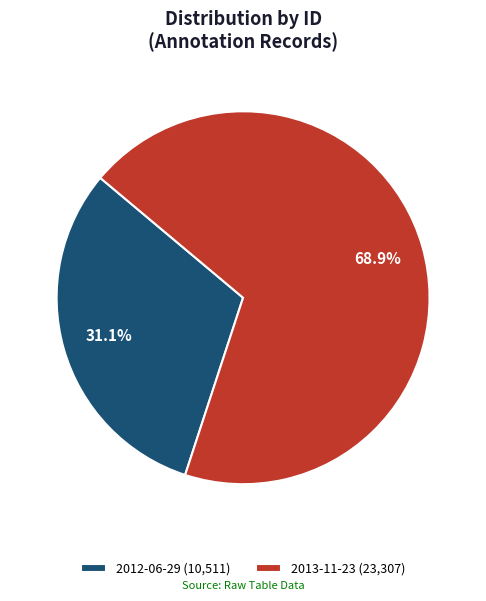

Combined, do 2012-06-29 and 2013-11-23 account for over 50%?

Yes